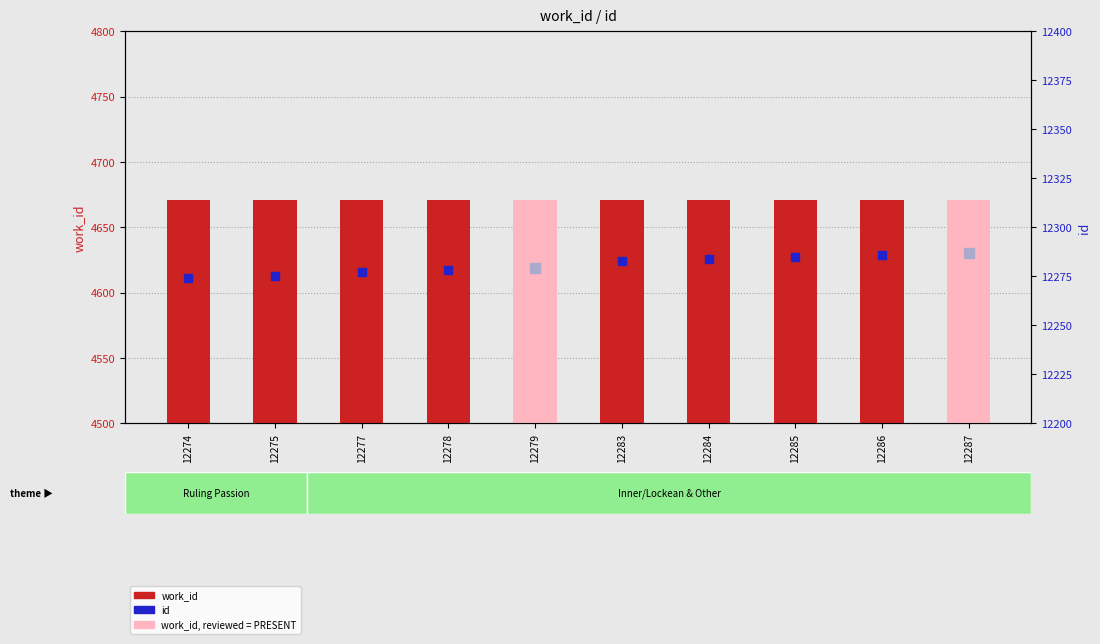

Which series has the largest Y range (max minus min)?

id